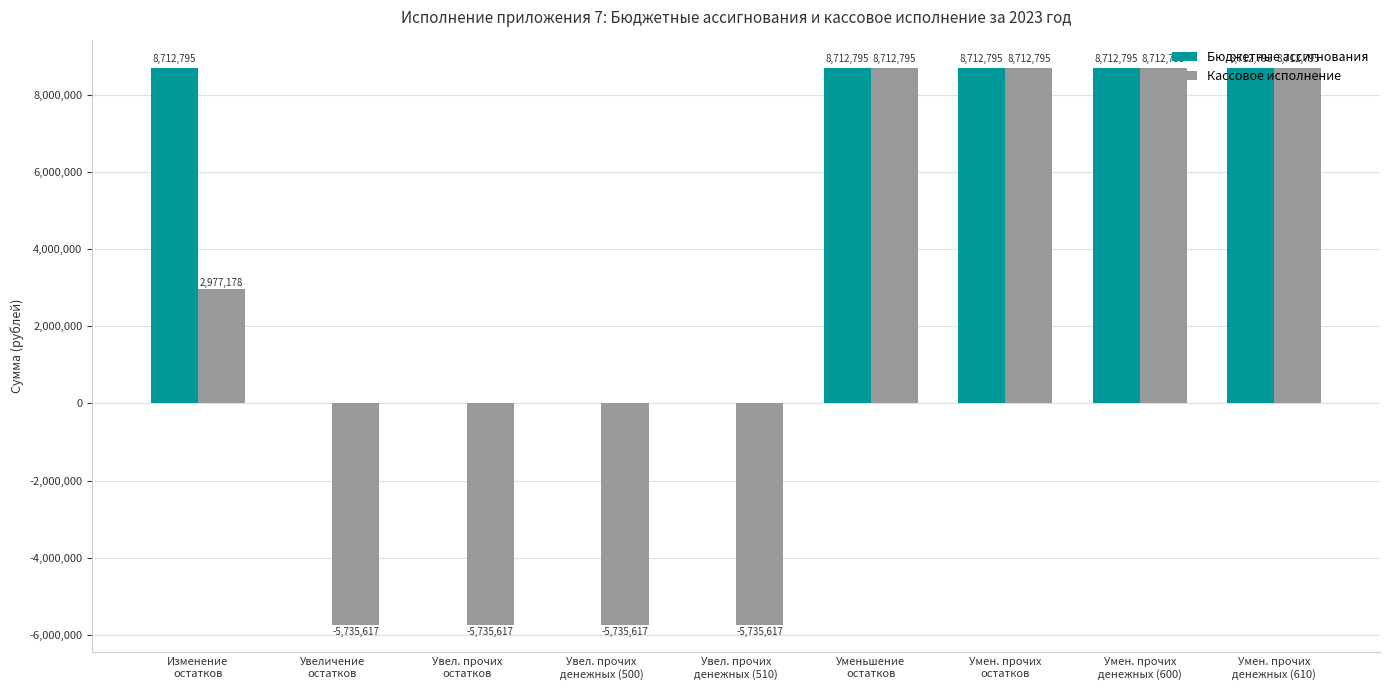

How many positive values does the Бюджетные ассигнования series have?

5